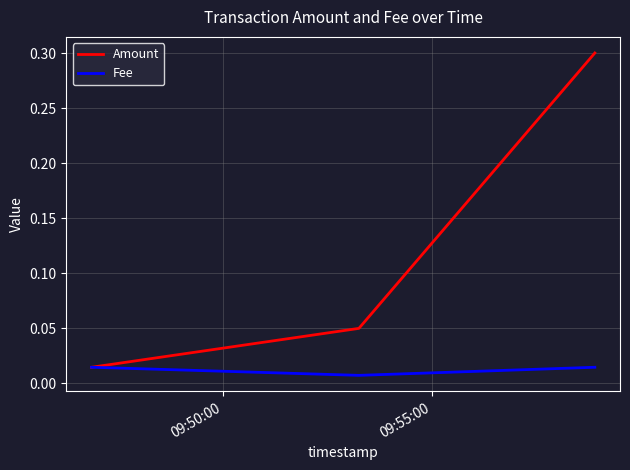

Which series has the largest range (max minus min)?

Amount